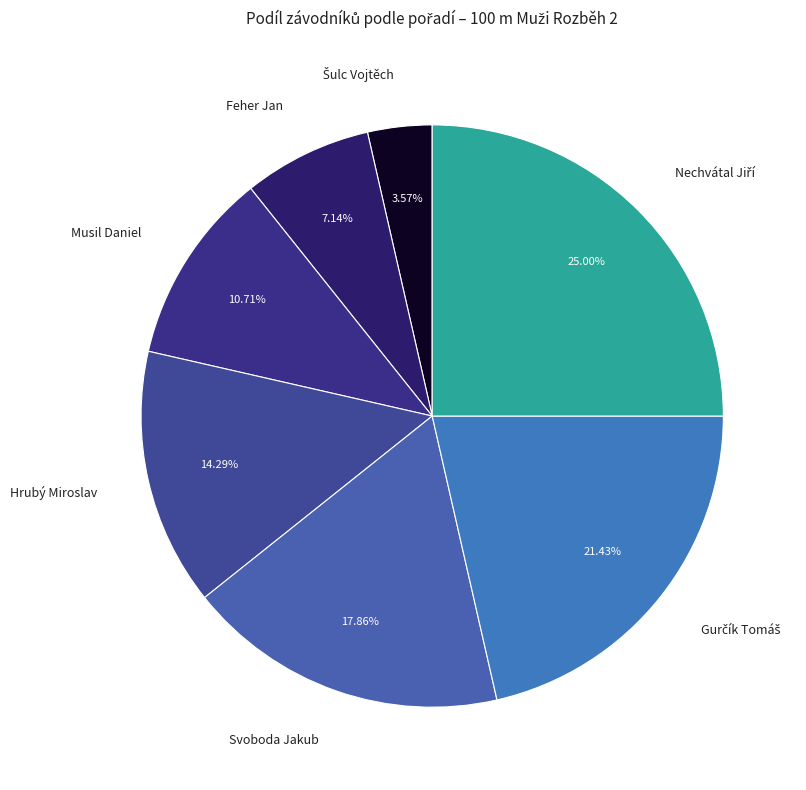

The Feher Jan slice represents 7% of the pie. True or false?

True